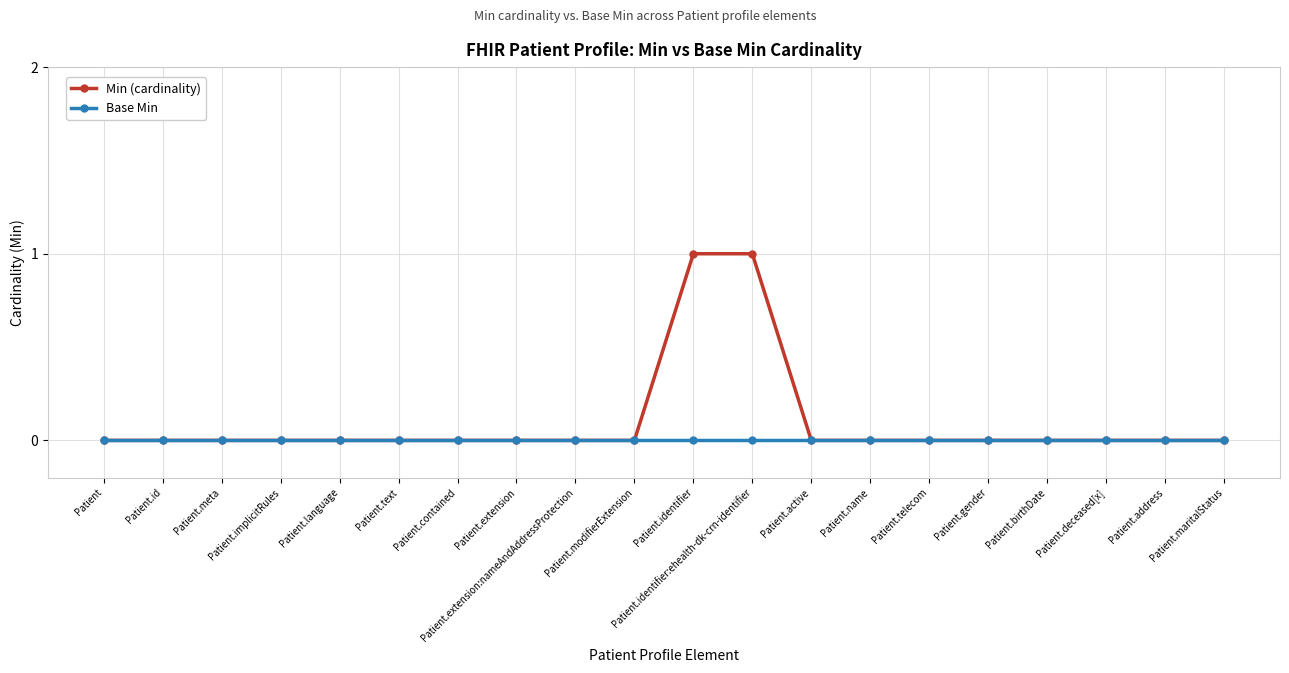

Which series has the largest total across all categories?

Min (cardinality)